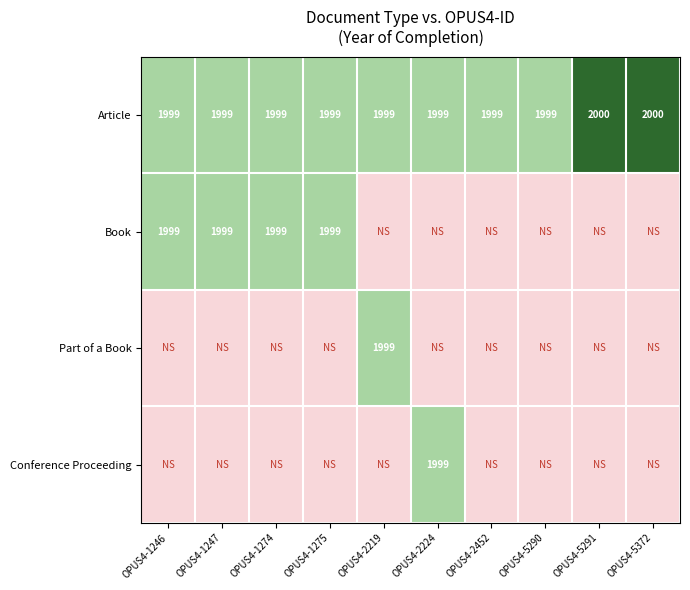

What is the minimum value for Article?

1999